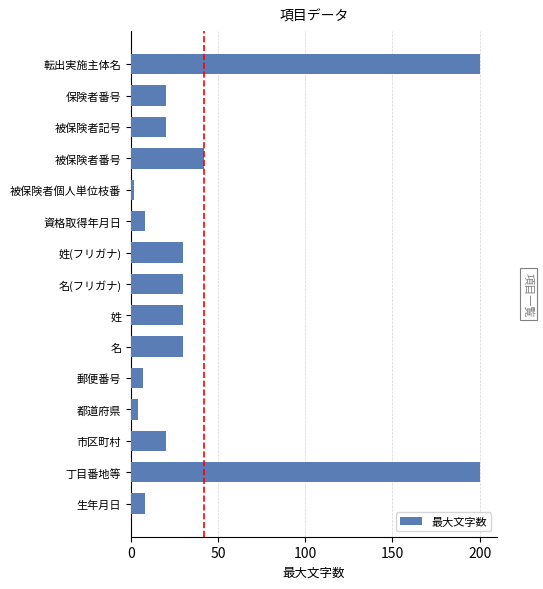

Are the bars horizontal?

Yes